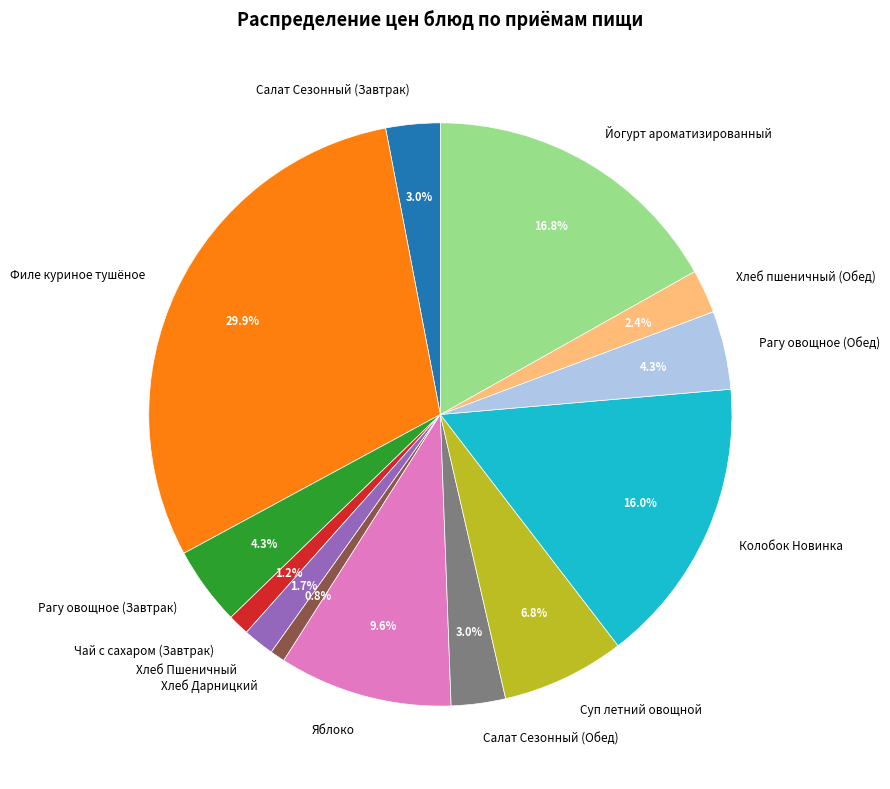

True or false: Чай с сахаром (Завтрак) accounts for 10% of the total.

False